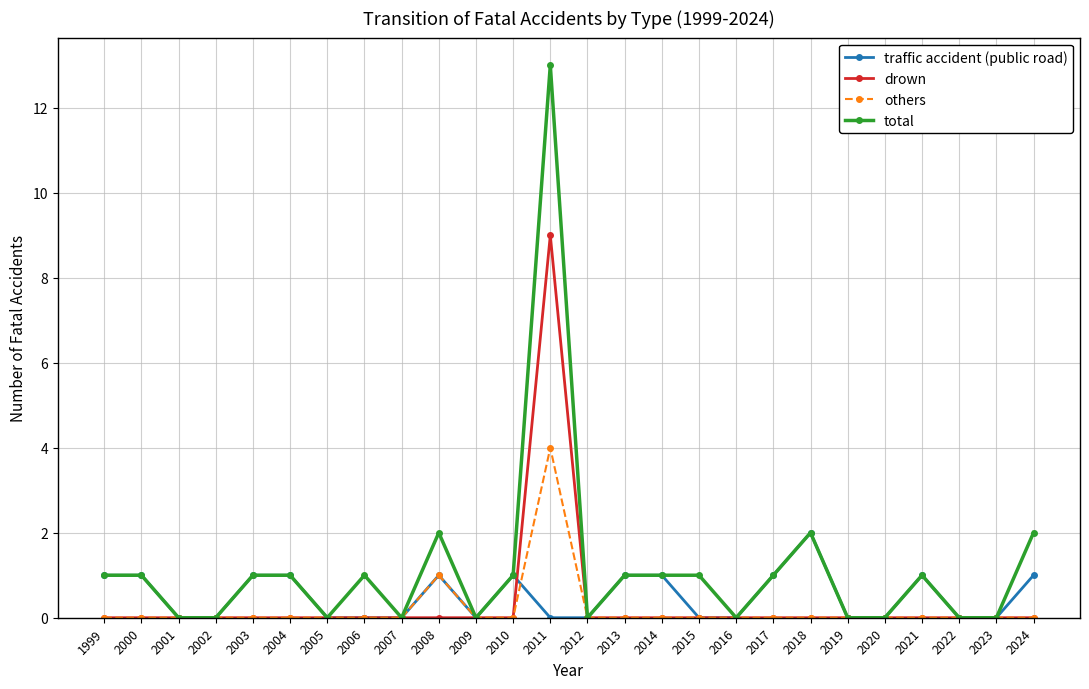

True or false: total has more than 2 interior local peaks.

True